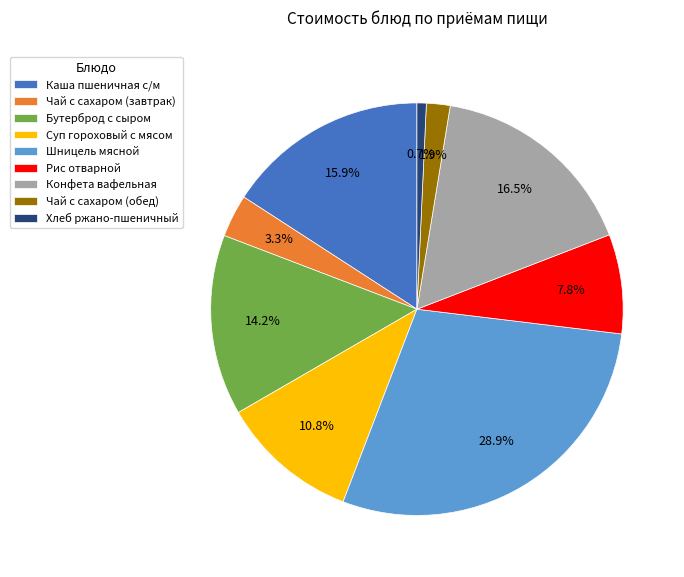

True or false: Хлеб ржано-пшеничный accounts for 1% of the total.

True